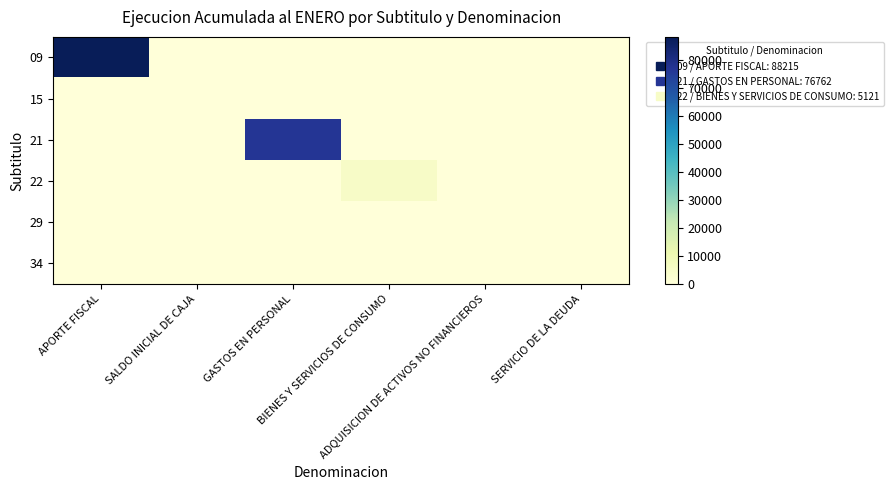

What is the total value across all series at GASTOS EN PERSONAL?

76762